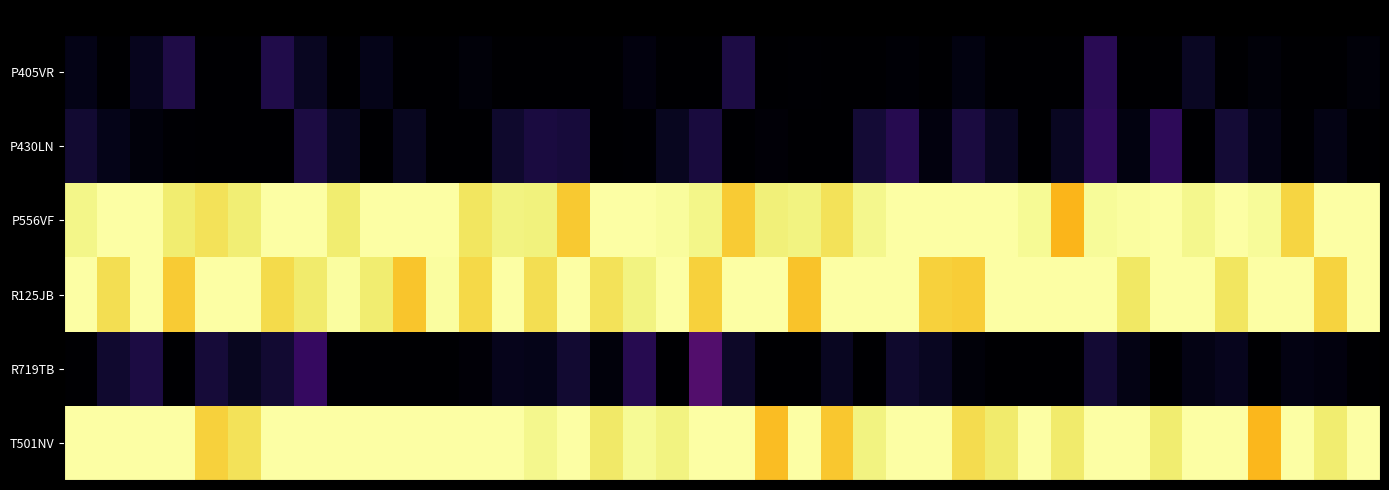

Reading left to right, transcribe all the data shown in this chart.

P405VR: 0.0	0.0	0.1	0.1	0.0	0.0	0.1	0.1	0.0	0.0	0.0	0.0	0.0	0.0	0.0	0.0	0.0	0.0	0.0	0.0	0.1	0.0	0.0	0.0	0.0	0.0	0.0	0.0	0.0	0.0	0.0	0.1	0.0	0.0	0.1	0.0	0.0	0.0	0.0	0.0
P430LN: 0.1	0.0	0.0	0.0	0.0	0.0	0.0	0.1	0.1	0.0	0.1	0.0	0.0	0.1	0.1	0.1	0.0	0.0	0.1	0.1	0.0	0.0	0.0	0.0	0.1	0.1	0.0	0.1	0.1	0.0	0.1	0.2	0.0	0.2	0.0	0.1	0.0	0.0	0.0	0.0
P556VF: 1.0	1.0	1.0	0.9	0.9	0.9	1.0	1.0	0.9	1.0	1.0	1.0	0.9	1.0	1.0	0.9	1.0	1.0	1.0	1.0	0.9	1.0	1.0	0.9	1.0	1.0	1.0	1.0	1.0	1.0	0.8	1.0	1.0	1.0	1.0	1.0	1.0	0.9	1.0	1.0
R125JB: 1.0	0.9	1.0	0.9	1.0	1.0	0.9	0.9	1.0	0.9	0.9	1.0	0.9	1.0	0.9	1.0	0.9	1.0	1.0	0.9	1.0	1.0	0.9	1.0	1.0	1.0	0.9	0.9	1.0	1.0	1.0	1.0	0.9	1.0	1.0	0.9	1.0	1.0	0.9	1.0
R719TB: 0.0	0.1	0.1	0.0	0.1	0.1	0.1	0.2	0.0	0.0	0.0	0.0	0.0	0.0	0.0	0.1	0.0	0.1	0.0	0.2	0.1	0.0	0.0	0.1	0.0	0.1	0.1	0.0	0.0	0.0	0.0	0.1	0.0	0.0	0.0	0.1	0.0	0.0	0.0	0.0
T501NV: 1.0	1.0	1.0	1.0	0.9	0.9	1.0	1.0	1.0	1.0	1.0	1.0	1.0	1.0	1.0	1.0	0.9	1.0	1.0	1.0	1.0	0.9	1.0	0.9	1.0	1.0	1.0	0.9	0.9	1.0	0.9	1.0	1.0	0.9	1.0	1.0	0.8	1.0	0.9	1.0